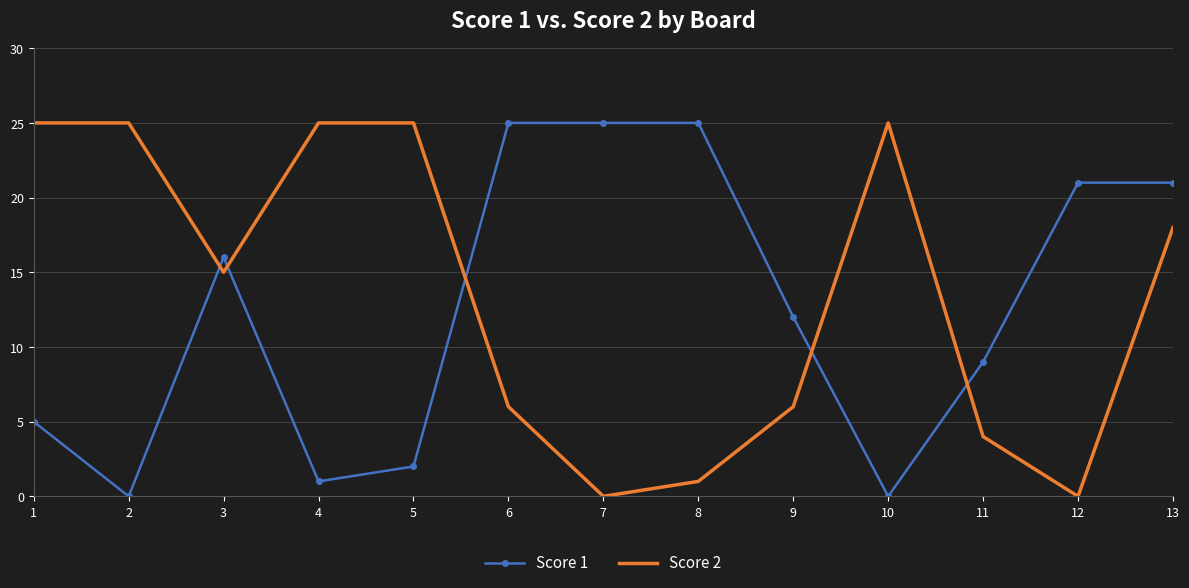

What is the difference between the maximum and minimum values in the Score 1 series?

25